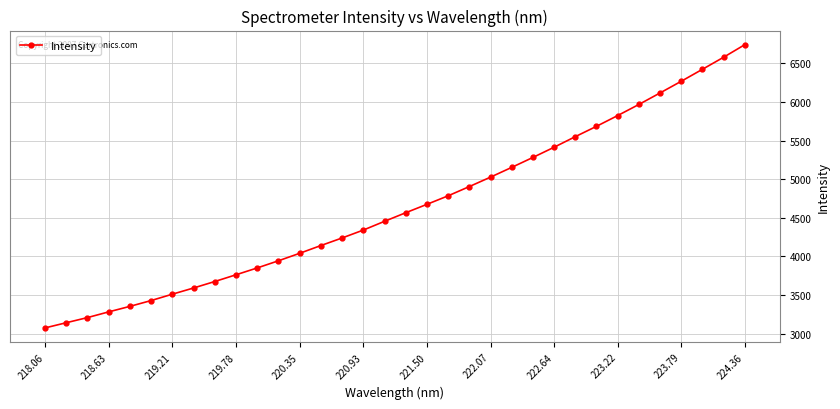

What is the smallest value displayed?

3074.4